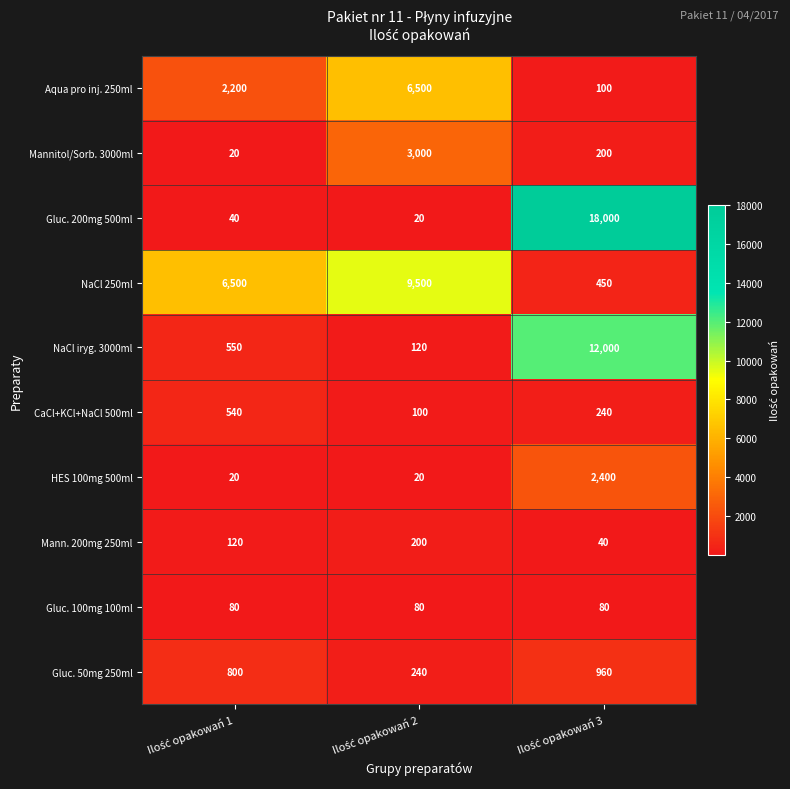

What is the maximum value shown in the chart?

18000